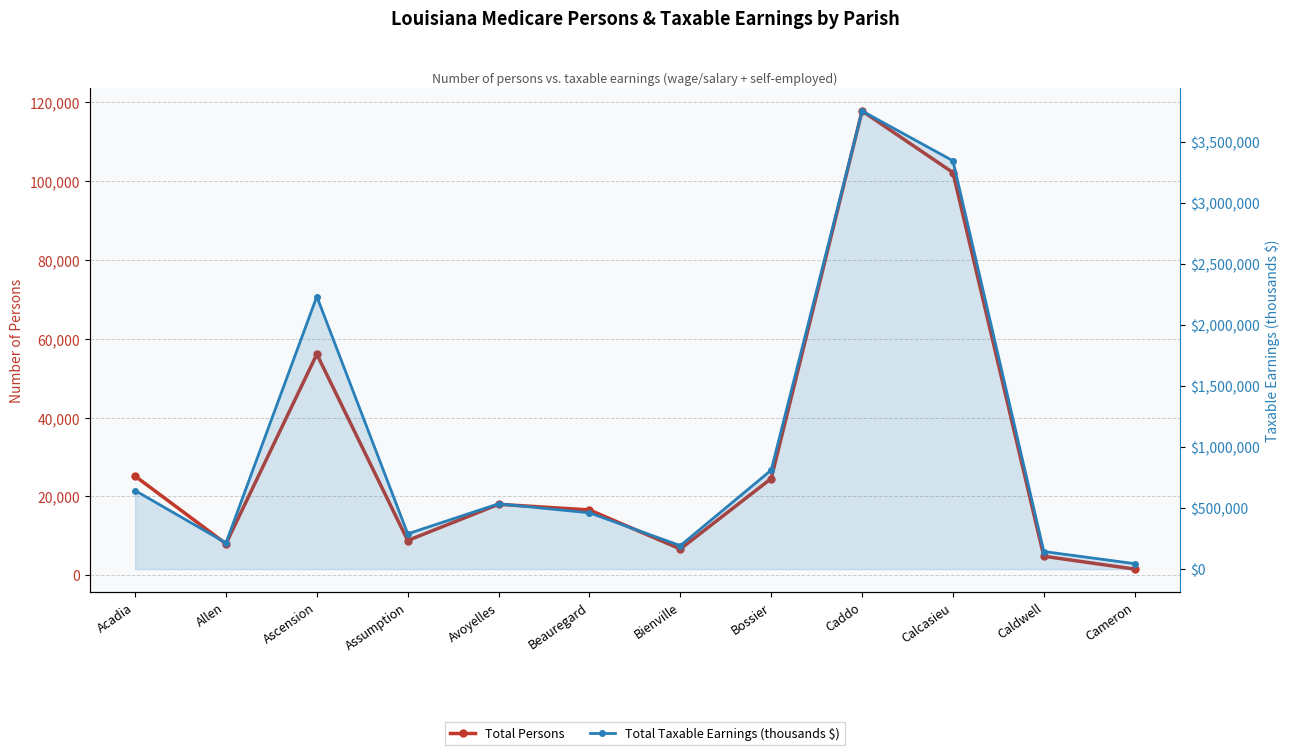

What is the value of the Total Persons point at the 11th from the left?

4803